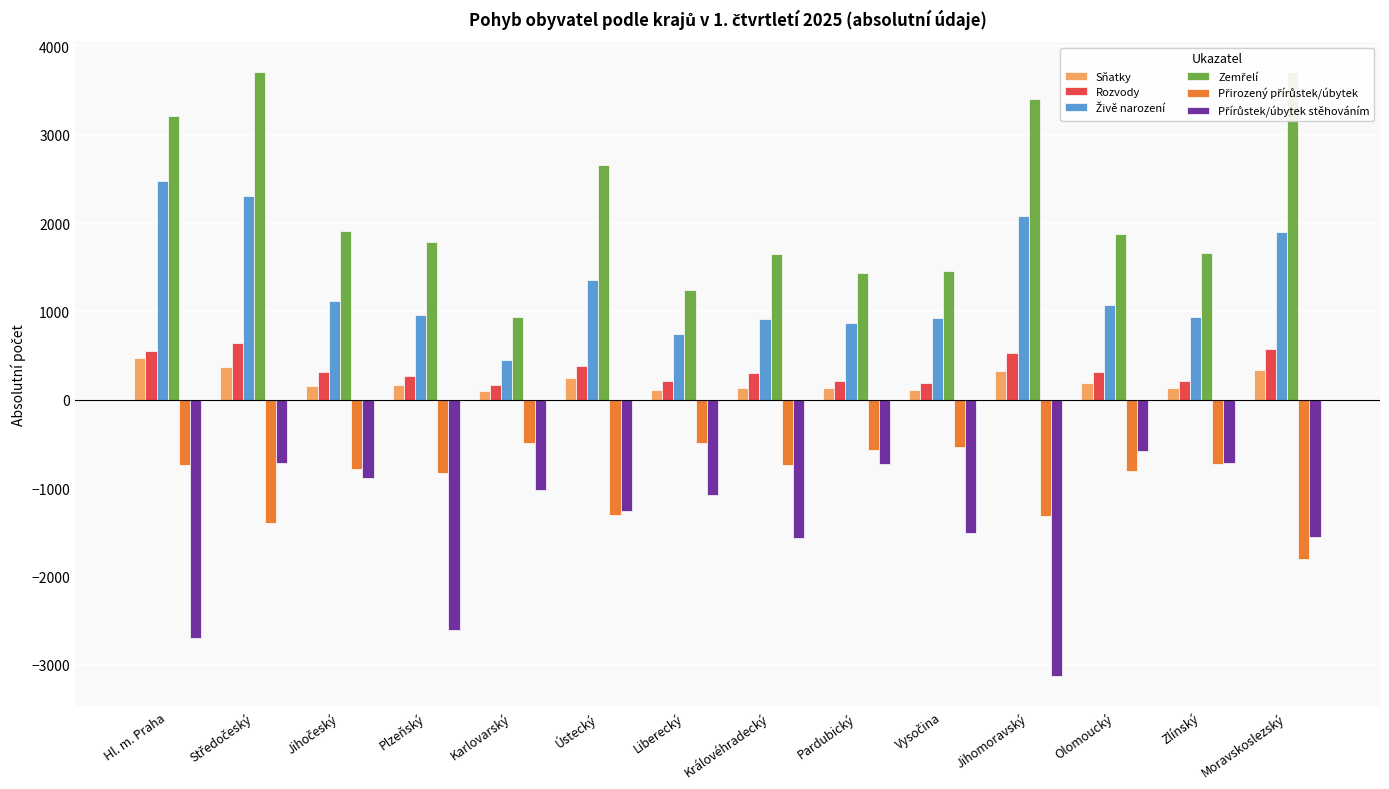

What is the sum of the Zemřelí values at Středočeský and Královéhradecký?

5360